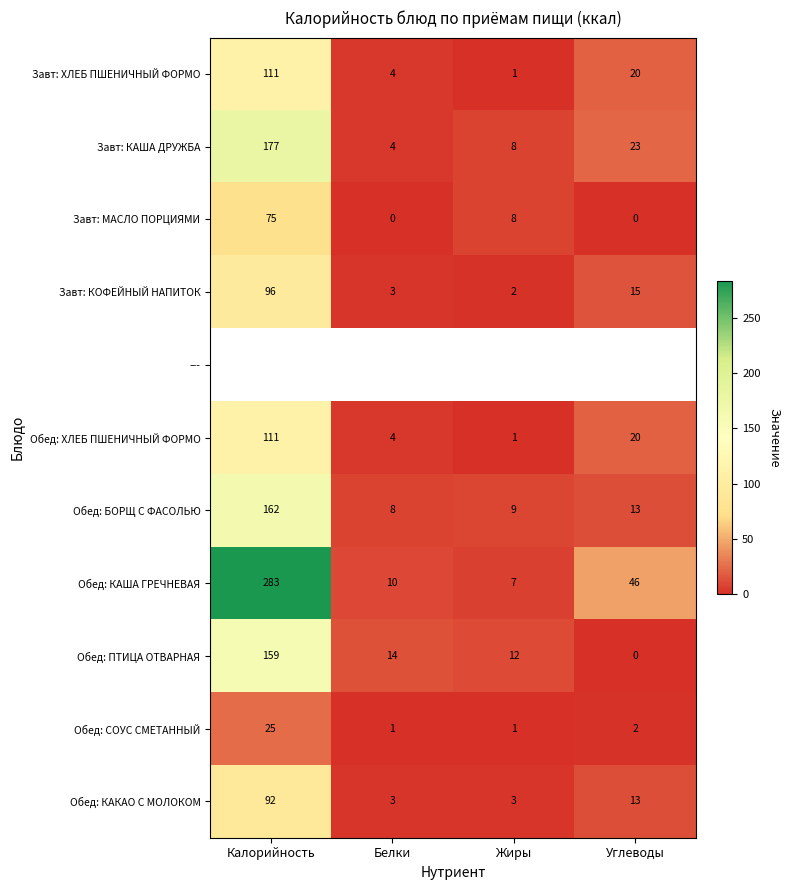

Is it true that Обед: ПТИЦА ОТВАРНАЯ equals 228.6 at Калорийность?

False